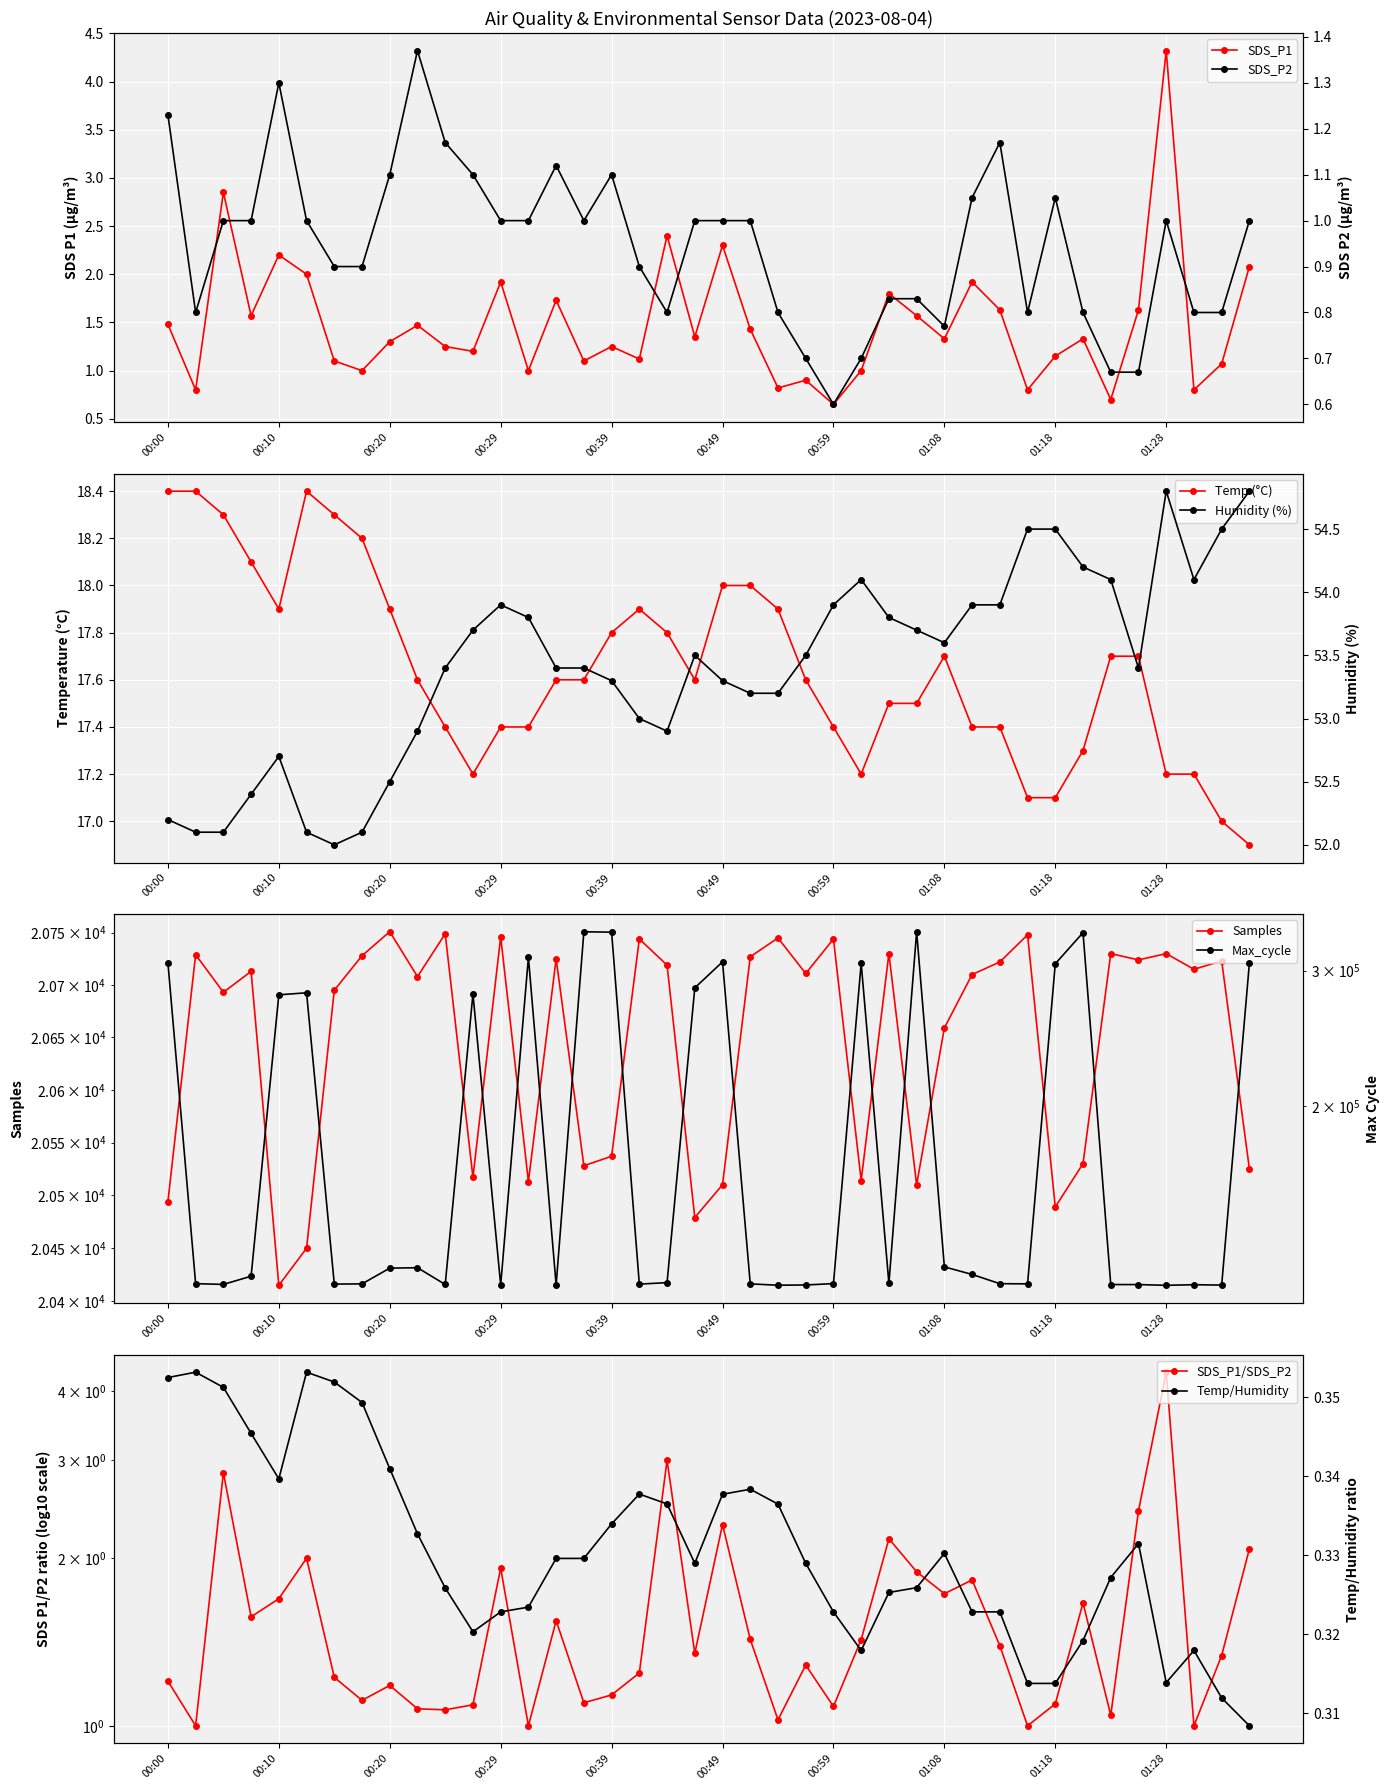

Where is the first local minimum for Temp?

00:10